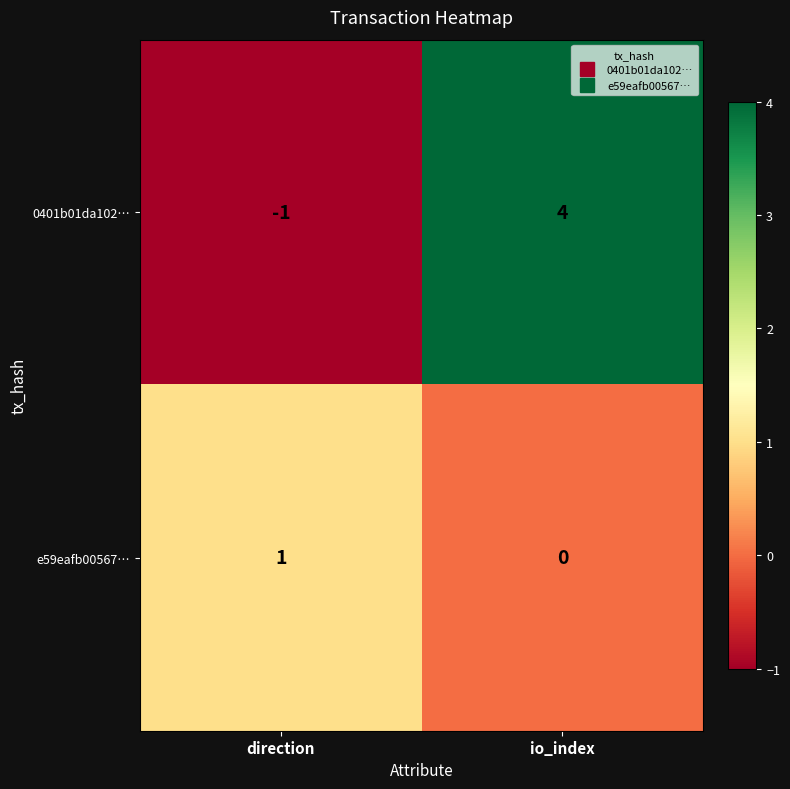

What is the greatest value displayed?

4